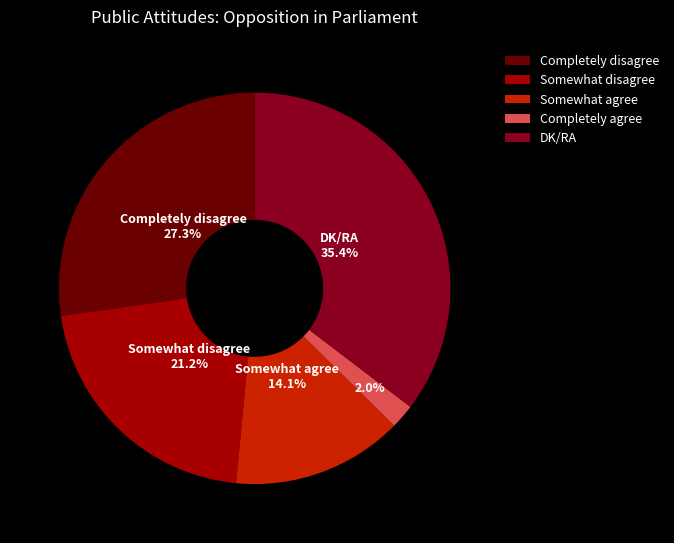

To the nearest percent, what is the difference between the largest and smallest slice percentages?

33%